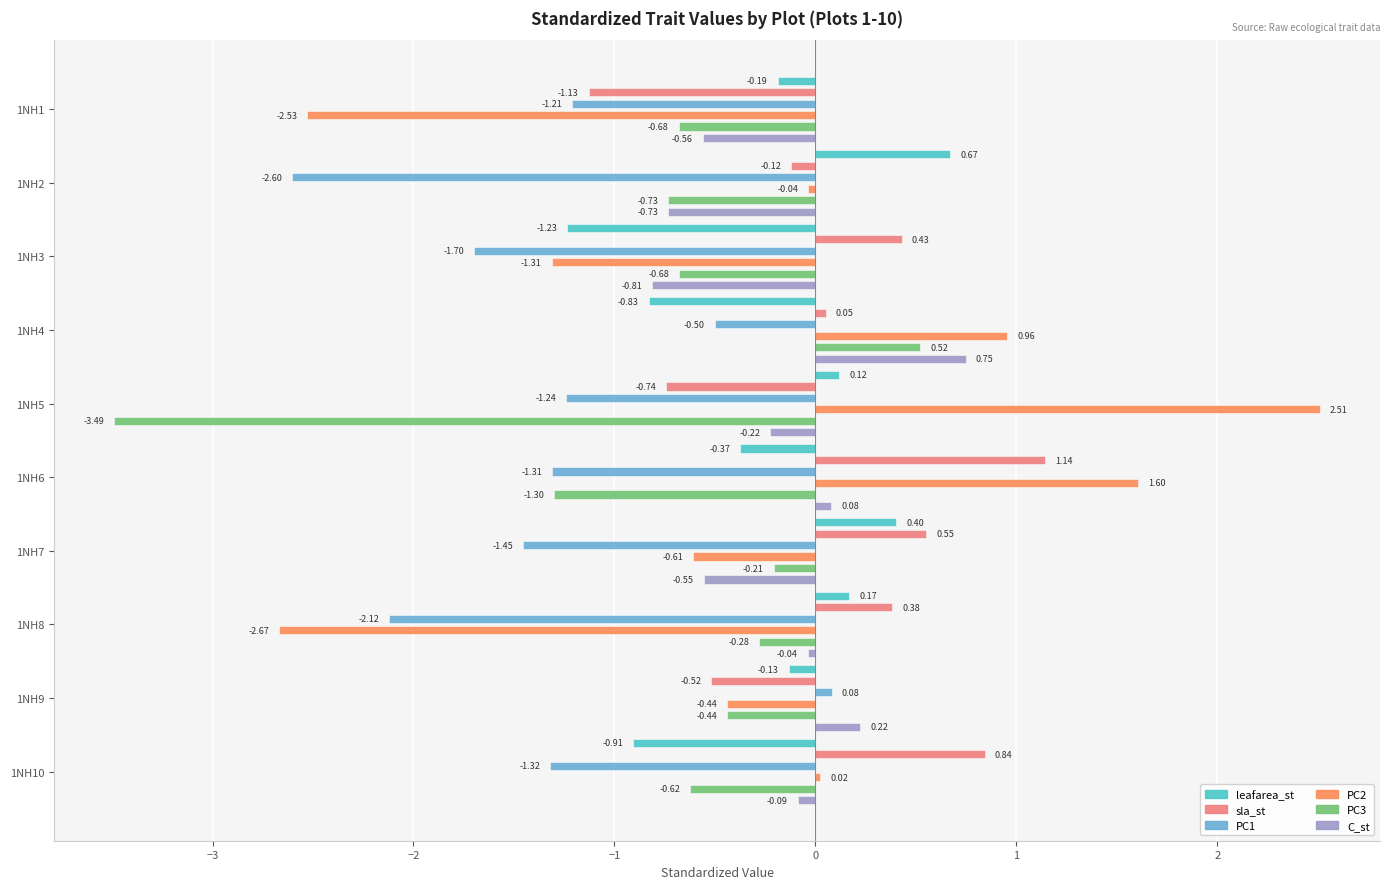

Is it true that sla_st equals 0.8 at 1NH10?

True